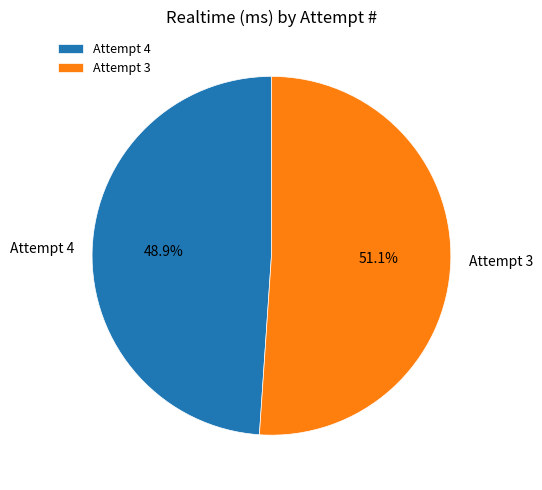

Approximately how many times larger is the value at Attempt 3 compared to Attempt 4?

1.0